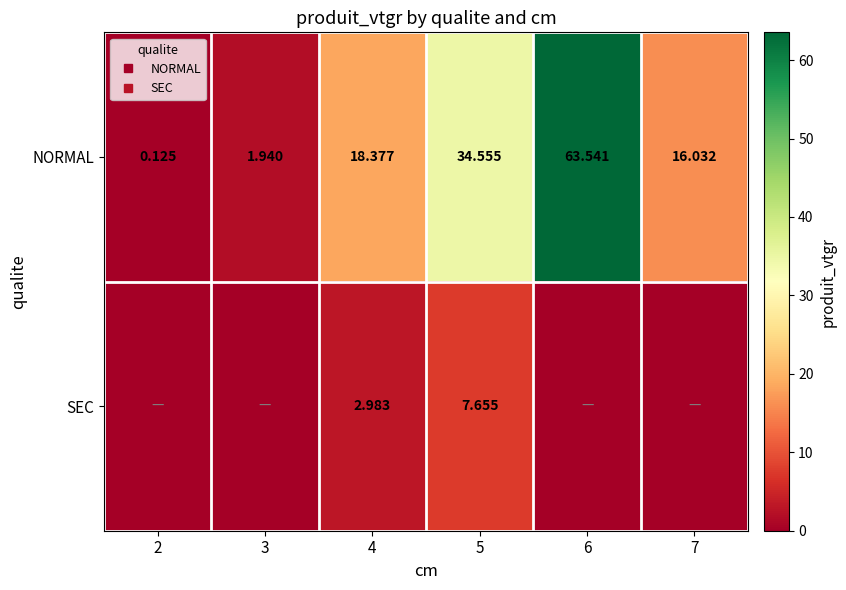

Which series changed the most between 4 and 5?

NORMAL